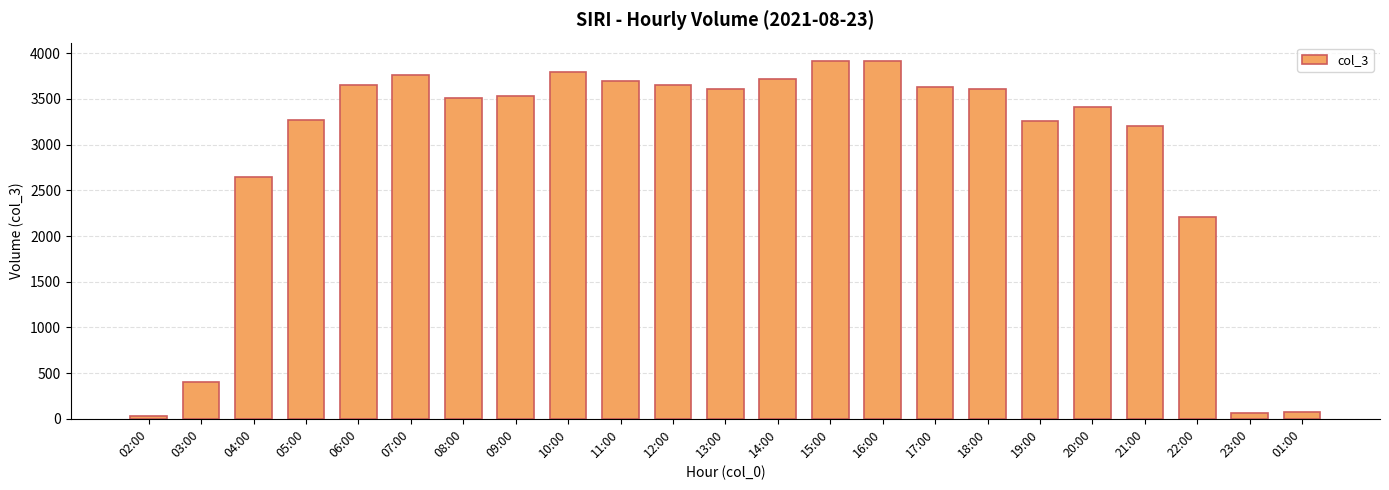

What is the label of the 9th bar from the right?

16:00